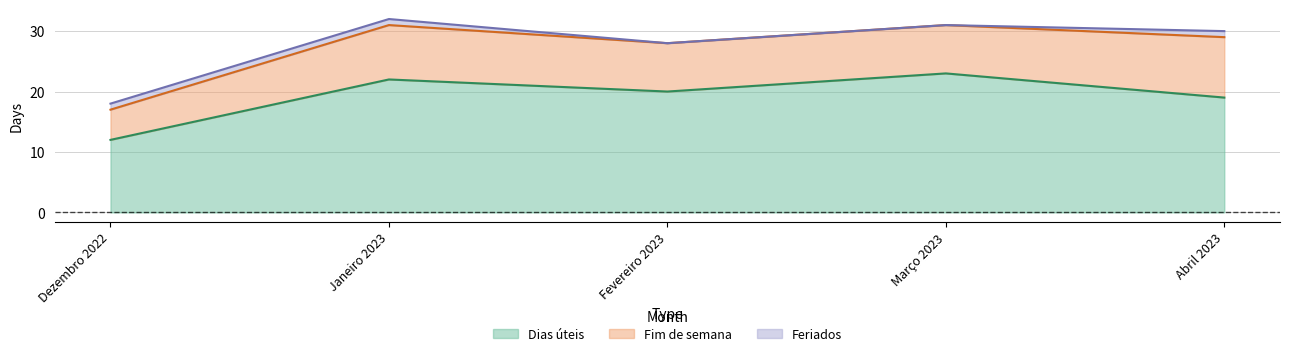

List the labels in order of Feriados value, smallest first.

Fevereiro 2023, Março 2023, Dezembro 2022, Janeiro 2023, Abril 2023